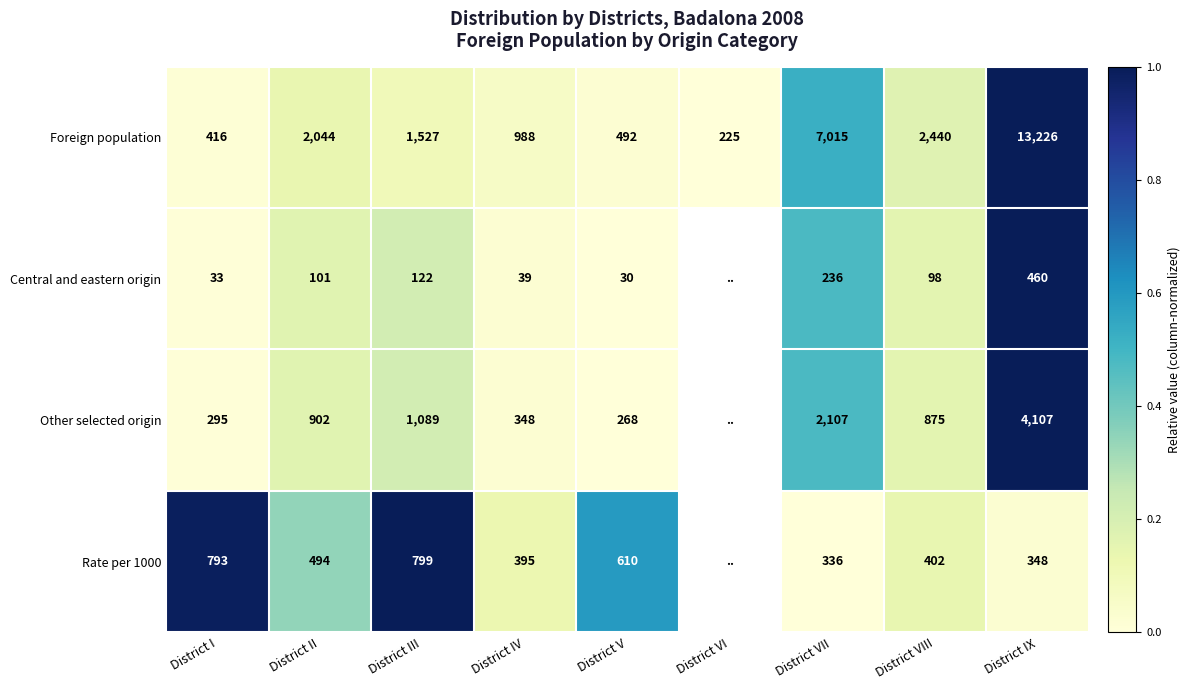

Is the value of Central and eastern origin at District IX greater than the value of Foreign population at District IX?

No